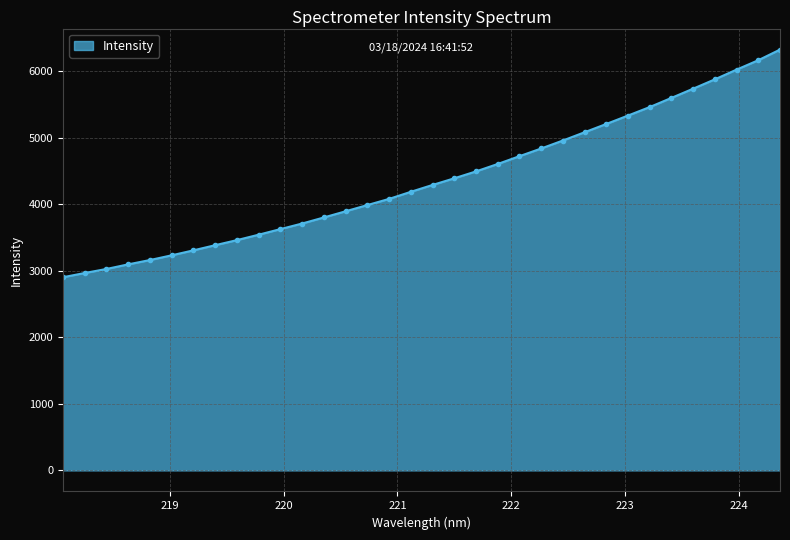

What is the value of the 34th point from the left?

6321.3